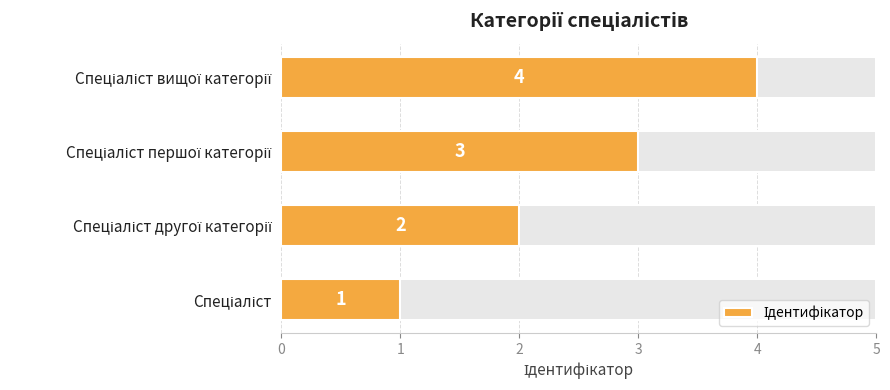

Reading right to left, what are all the values shown in this chart?

4	3	2	1